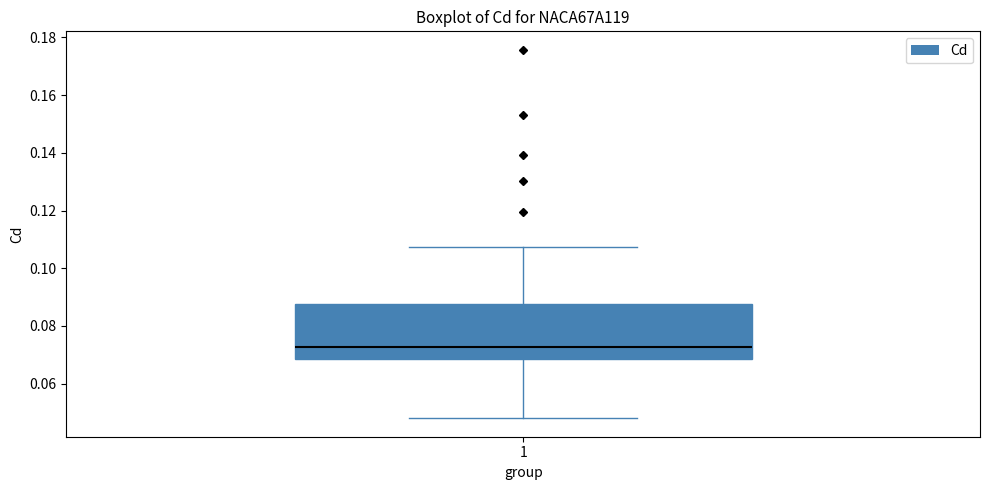

Where does the lower whisker of the box at x = 1 end on the y-axis? The values are not printed on the chart, so give them approximately, as read against the axis.

0.048